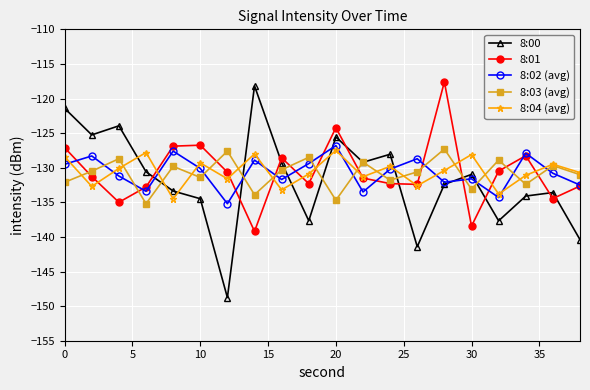

What is the average value of the 8:00 series?

-131.8